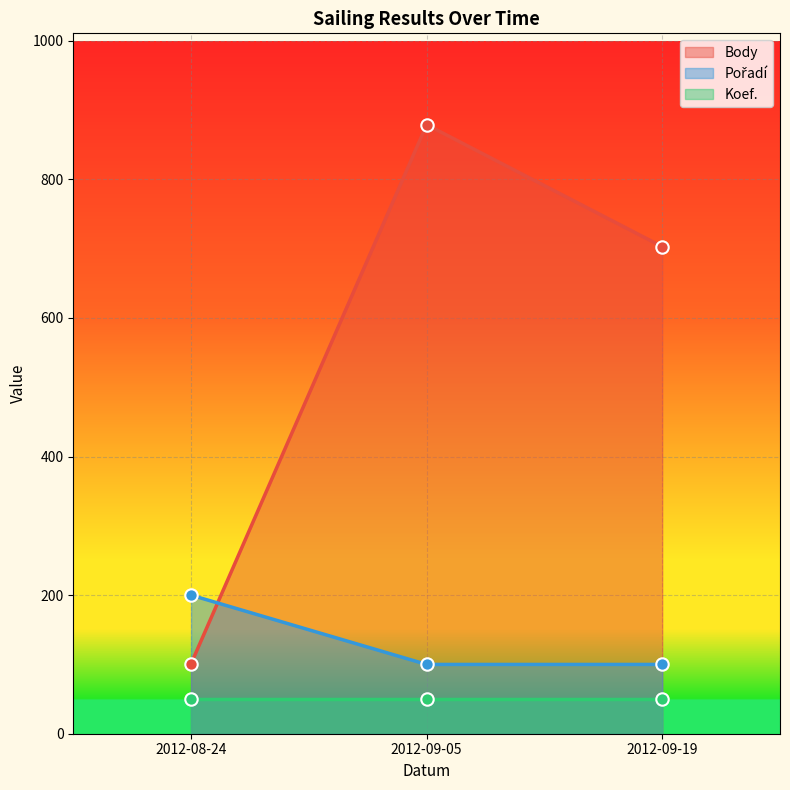

What is the total value across all series at 2012-08-24?

501